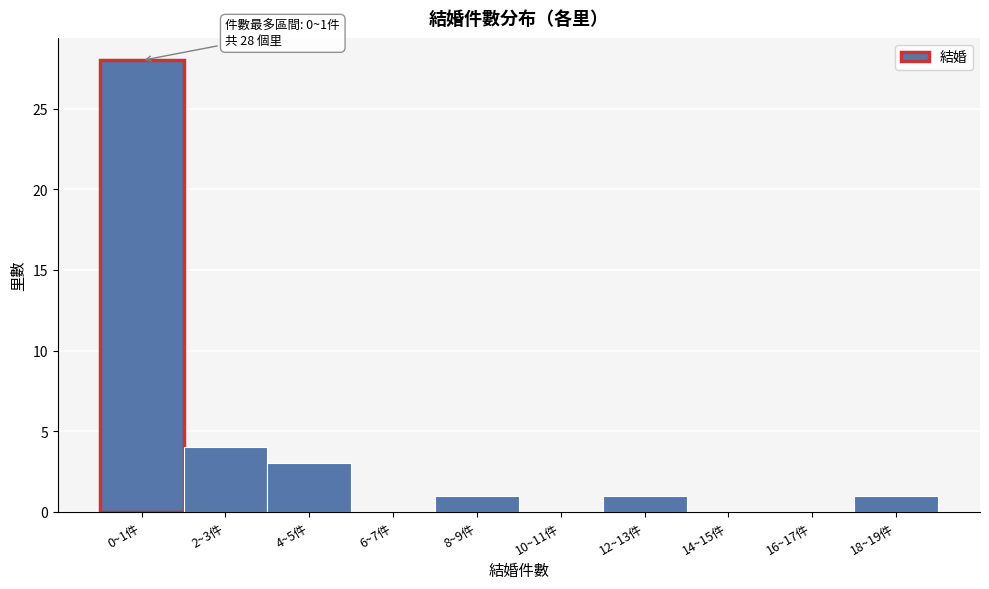

Reading right to left, list all the values displayed in this chart.

18~19件=1	16~17件=0	14~15件=0	12~13件=1	10~11件=0	8~9件=1	6~7件=0	4~5件=3	2~3件=4	0~1件=28